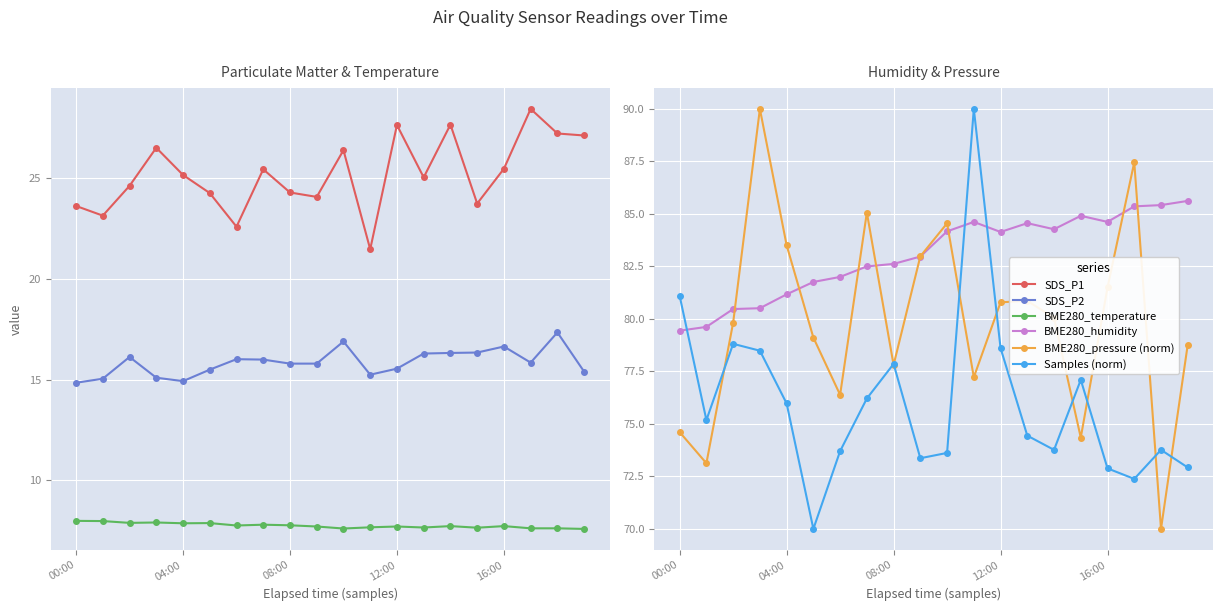

Which series has the largest total across all categories?

BME280_humidity